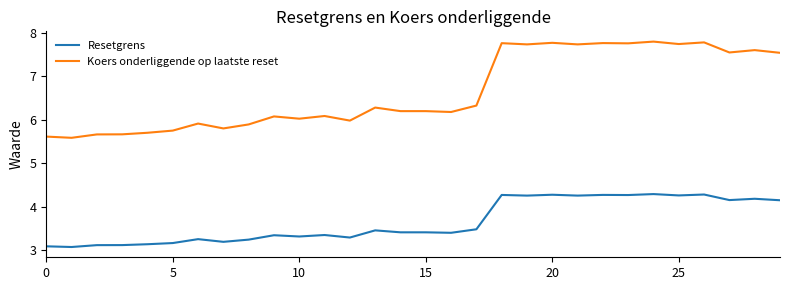

What are all the series names shown in the legend?

Resetgrens, Koers onderliggende op laatste reset